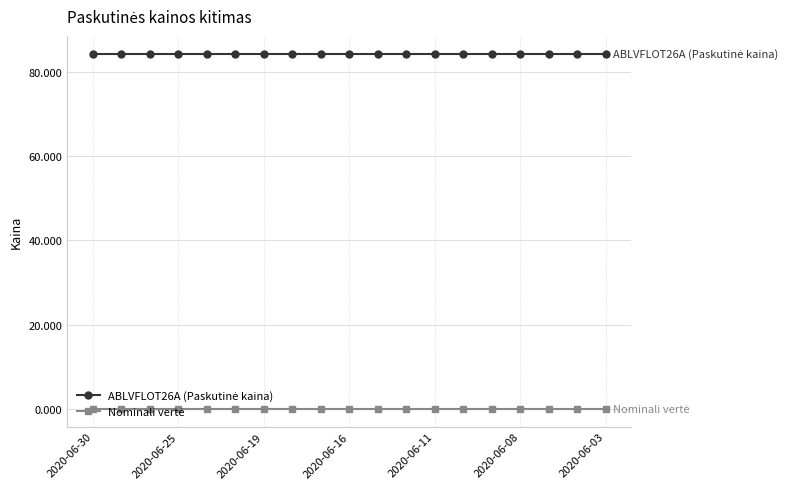

At how many categories does at least one series exceed 10?

19